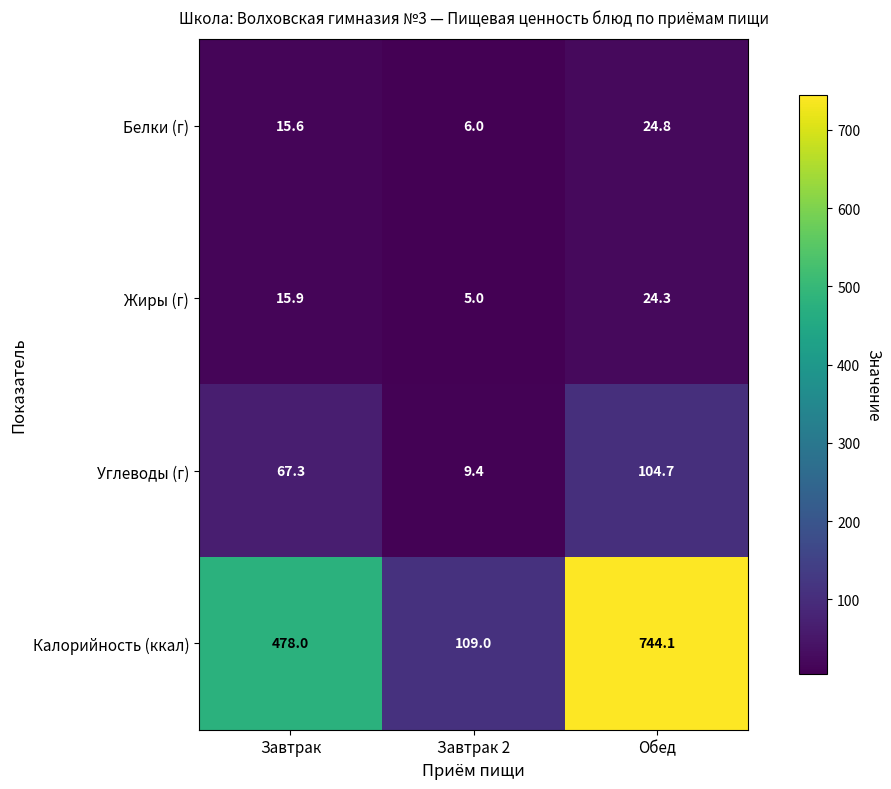

Is it true that Жиры (г) equals 15.9 at Завтрак?

True